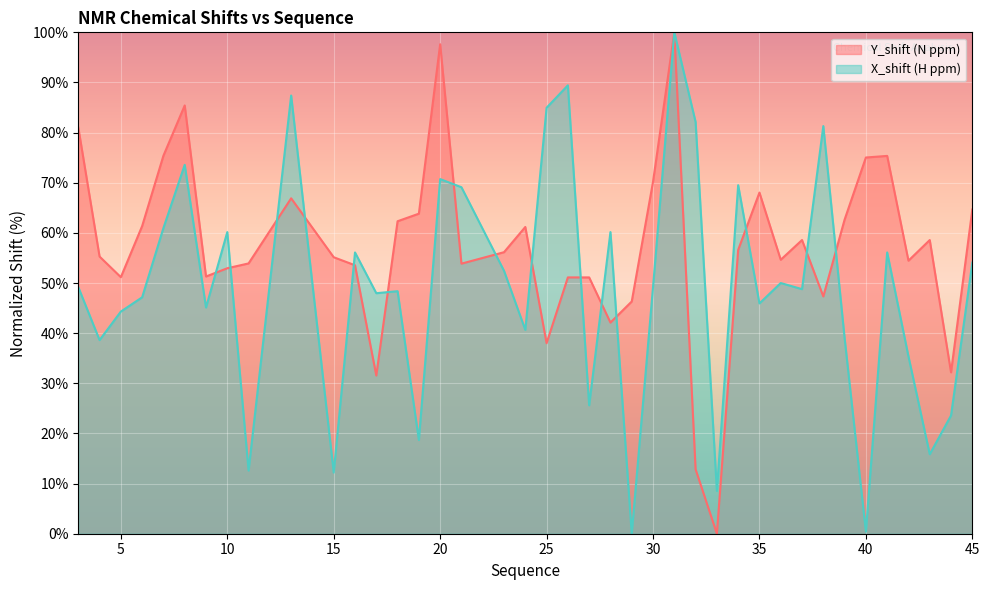

True or false: X_shift and Y_shift intersect in this chart.

True